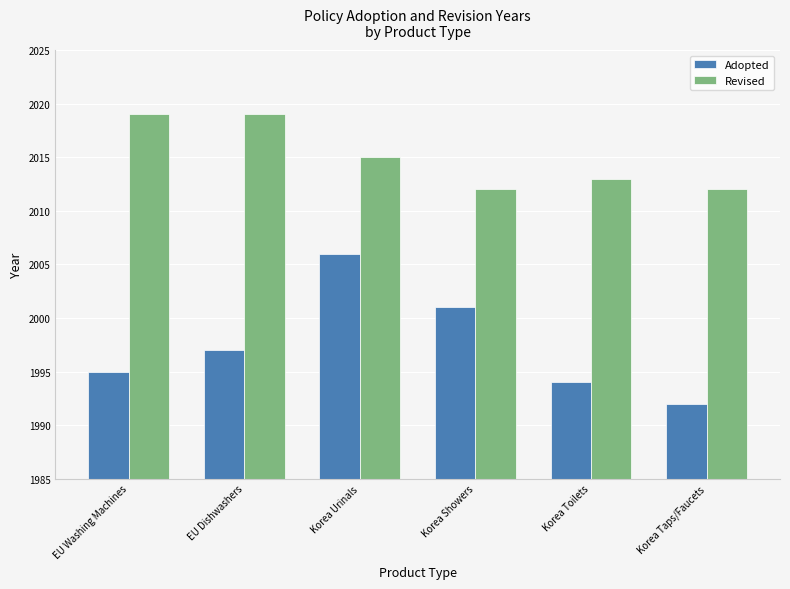

Which category has the highest value in the Adopted series?

Korea Urinals